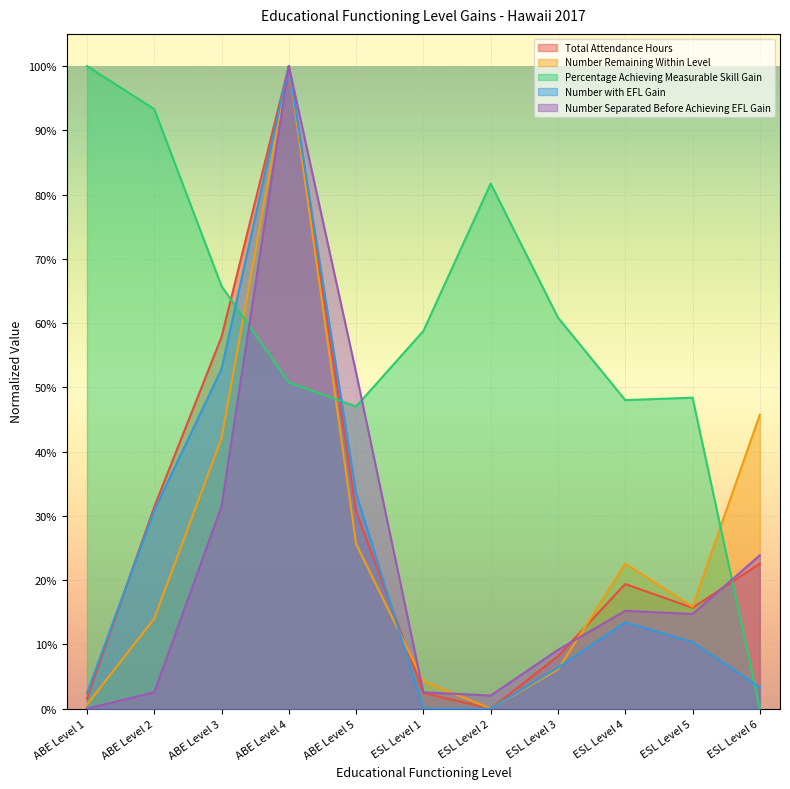

What is the sum of all Number with EFL Gain values?

2.5